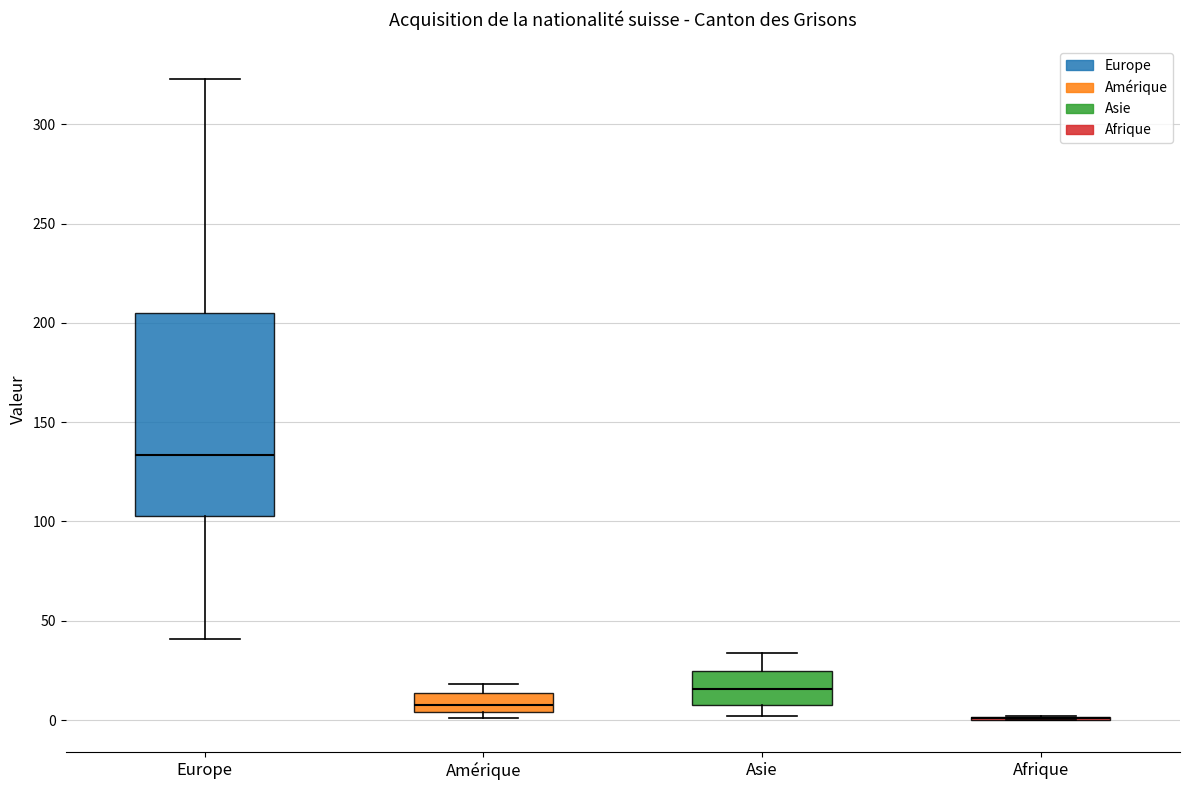

Reading left to right, read every box against the y-axis: the position of its median line, the range the box covers, and the ends of its whiskers. The values are not printed on the chart, so give them approximately, as read against the axis.

Europe: median 135, box 105 to 205, whiskers 40 to 325
Amérique: median 10, box 5 to 15, whiskers 0 to 20
Asie: median 15, box 10 to 25, whiskers 0 to 35
Afrique: box collapsed to a line at 0, whiskers 0 to 0